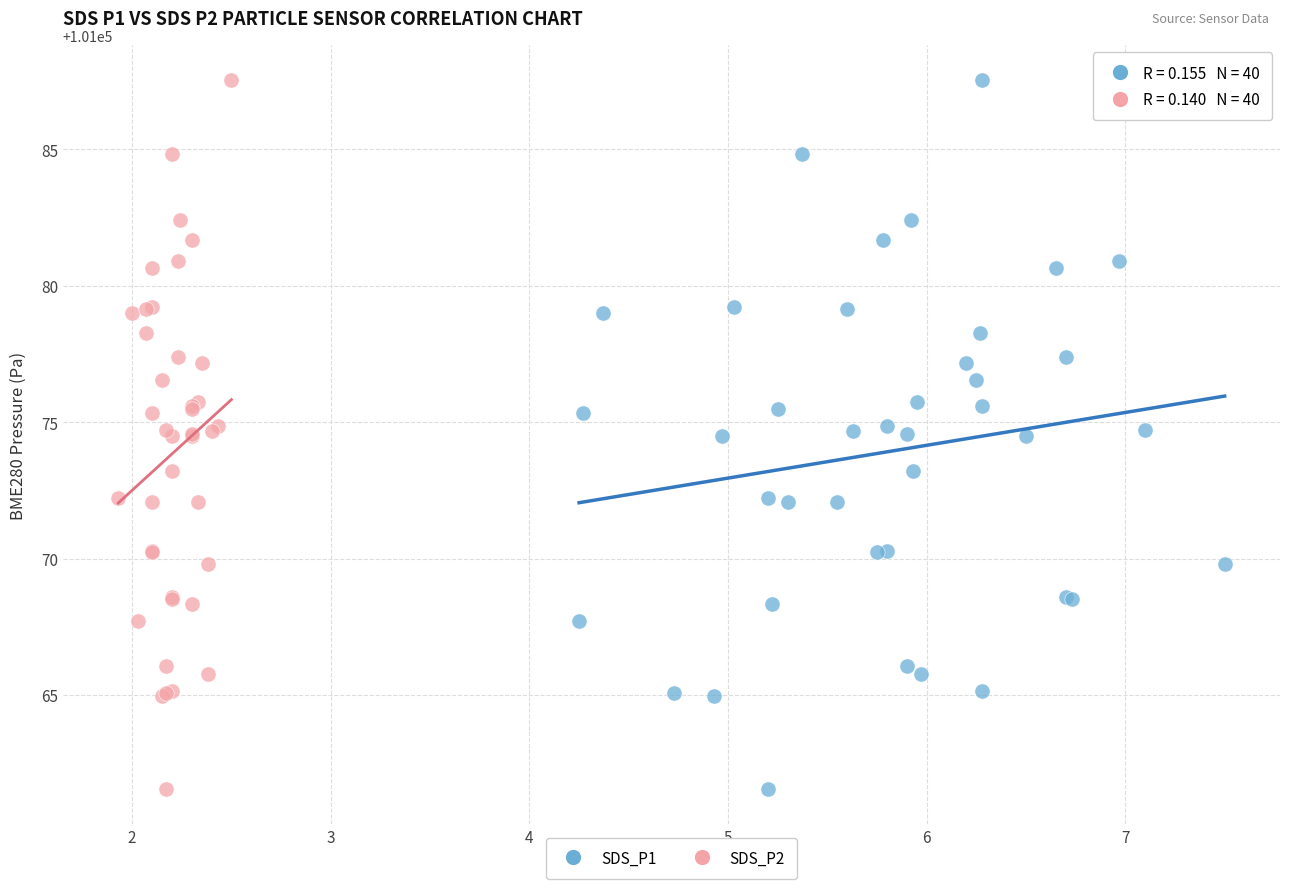

What are all the series names shown in the legend?

SDS_P1, SDS_P2